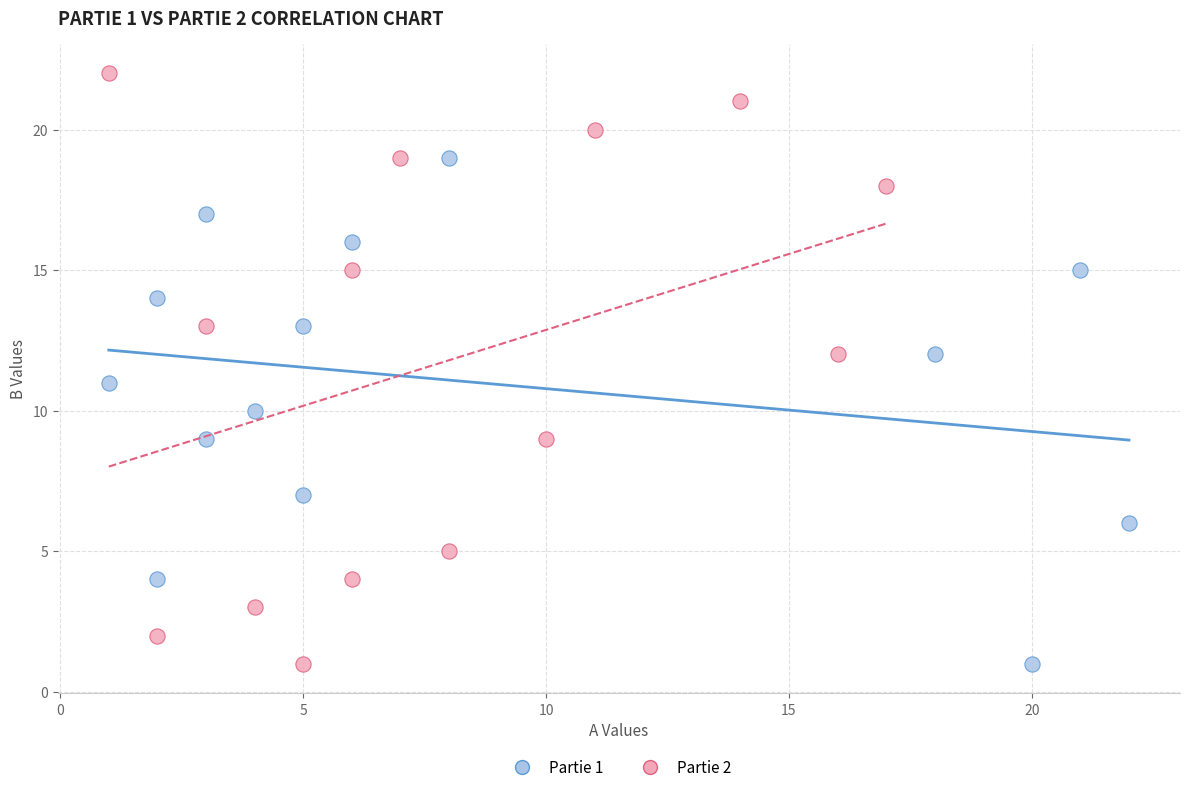

Which series has the largest Y range (max minus min)?

Partie 2